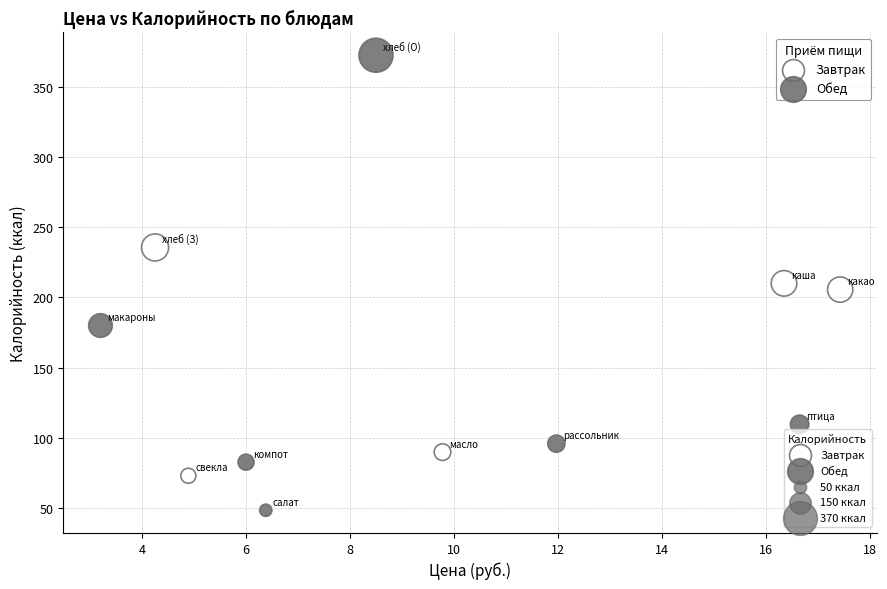

Which series has the widest spread of Y values?

Обед